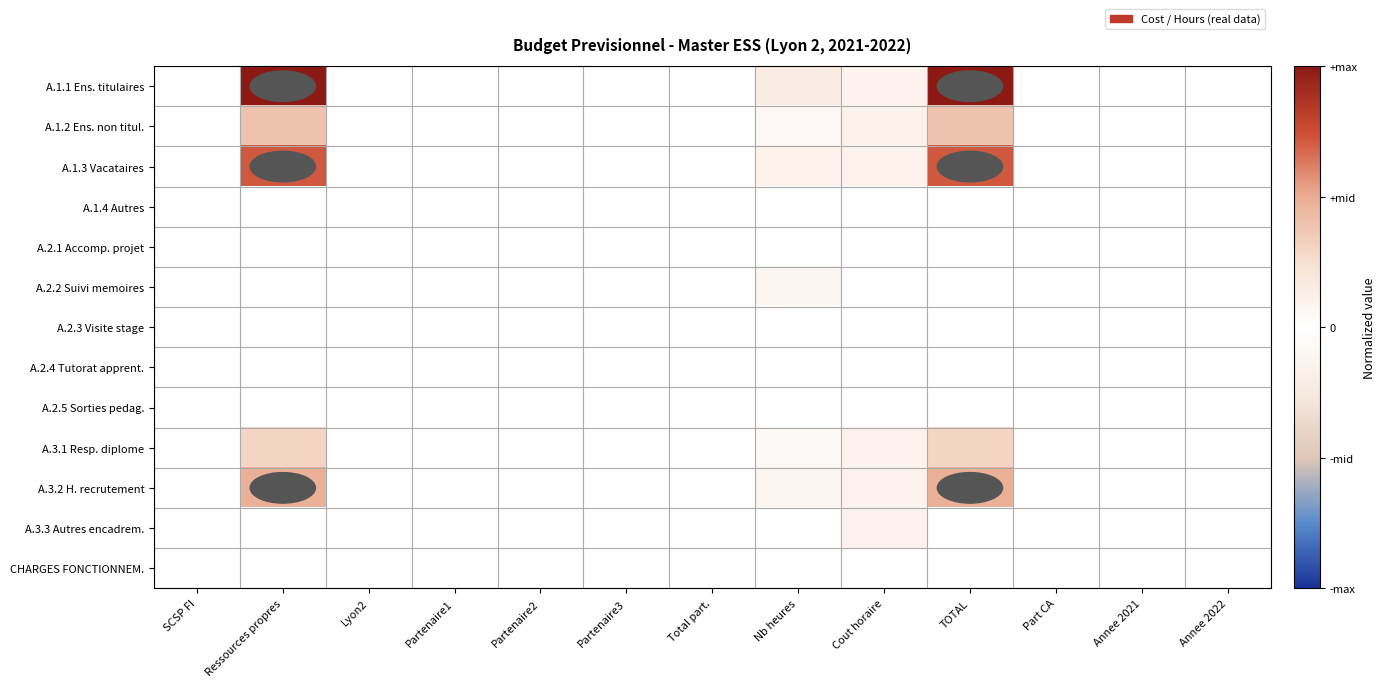

List the series in order of their peak value, lowest first.

A.1.4 Autres, A.2.1 Accomp. projet, A.2.3 Visite stage, A.2.4 Tutorat apprent., A.2.5 Sorties pedag., CHARGES FONCTIONNEM., A.2.2 Suivi memoires, A.3.3 Autres encadrem., A.3.1 Resp. diplome, A.1.2 Ens. non titul., A.3.2 H. recrutement, A.1.3 Vacataires, A.1.1 Ens. titulaires